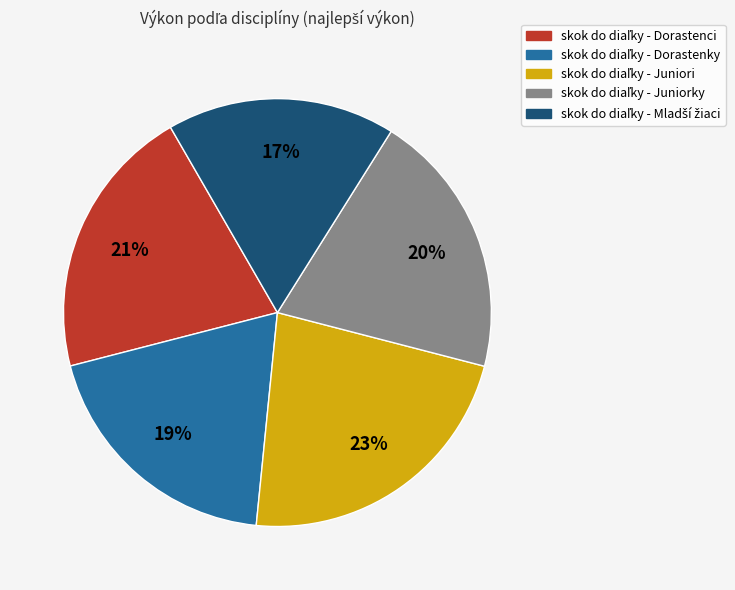

To the nearest percent, what is the average slice percentage?

20%